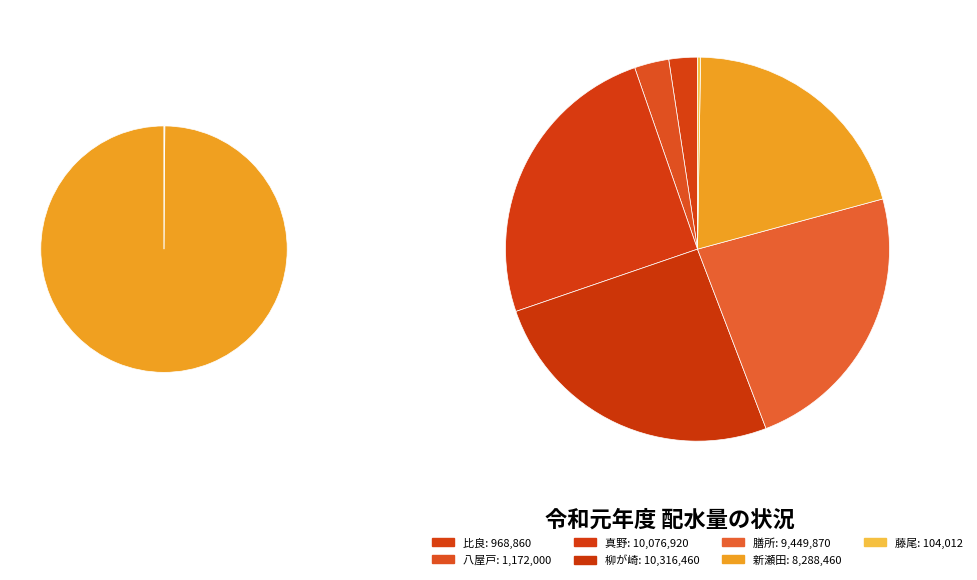

To the nearest percent, what is the difference between the largest and smallest slice percentages?

25%